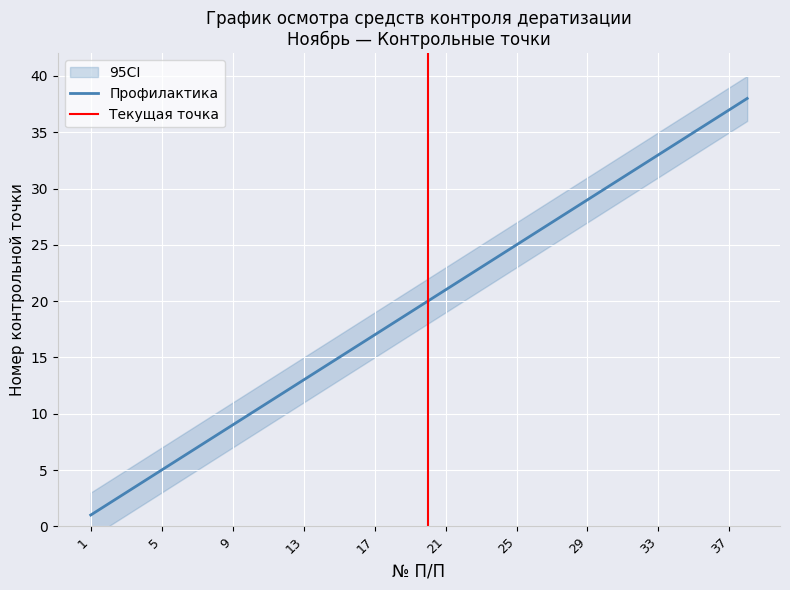

At which category is the sum across all series the highest?

38